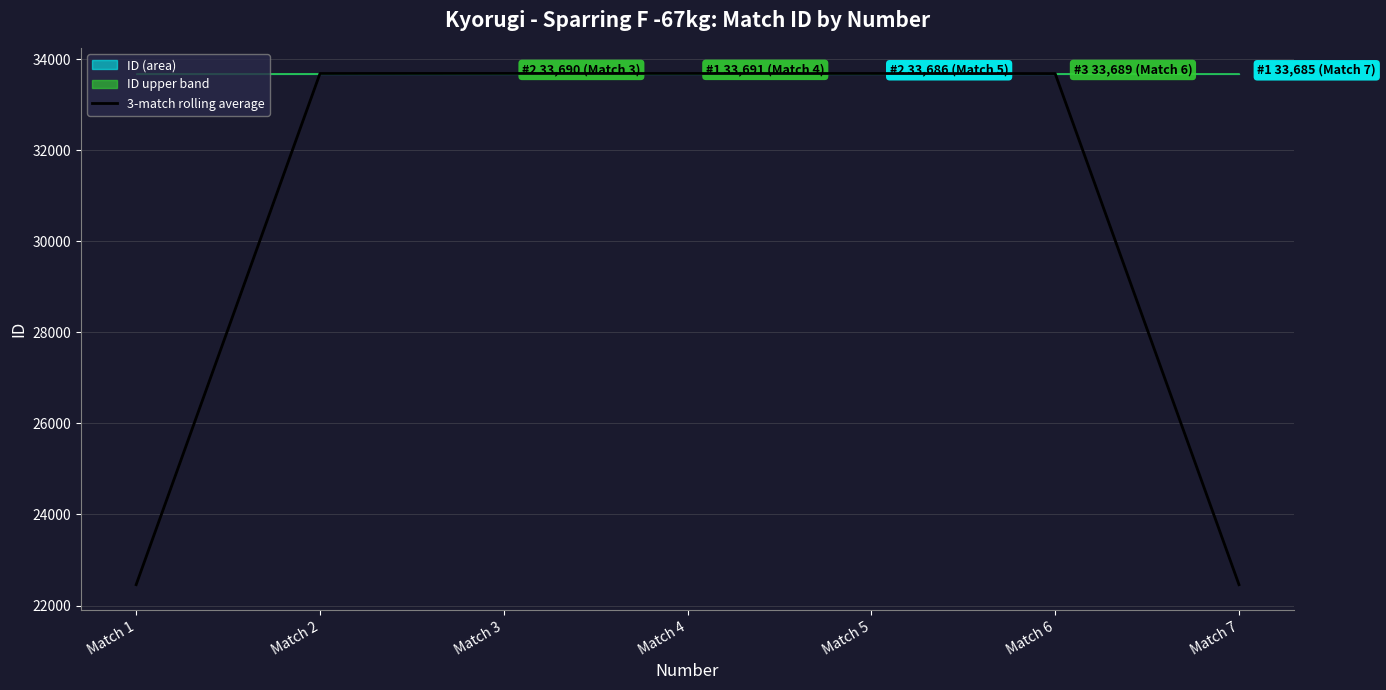

What is the smallest value displayed?

22458.0